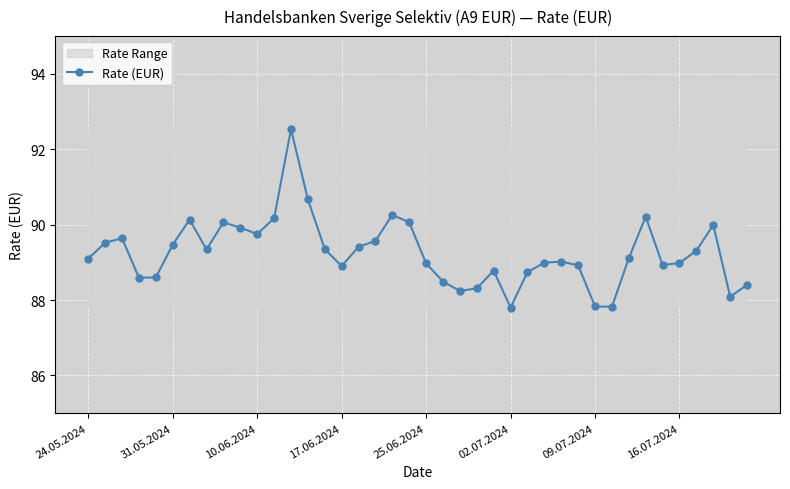

What is the maximum value for Rate (EUR)?

92.5